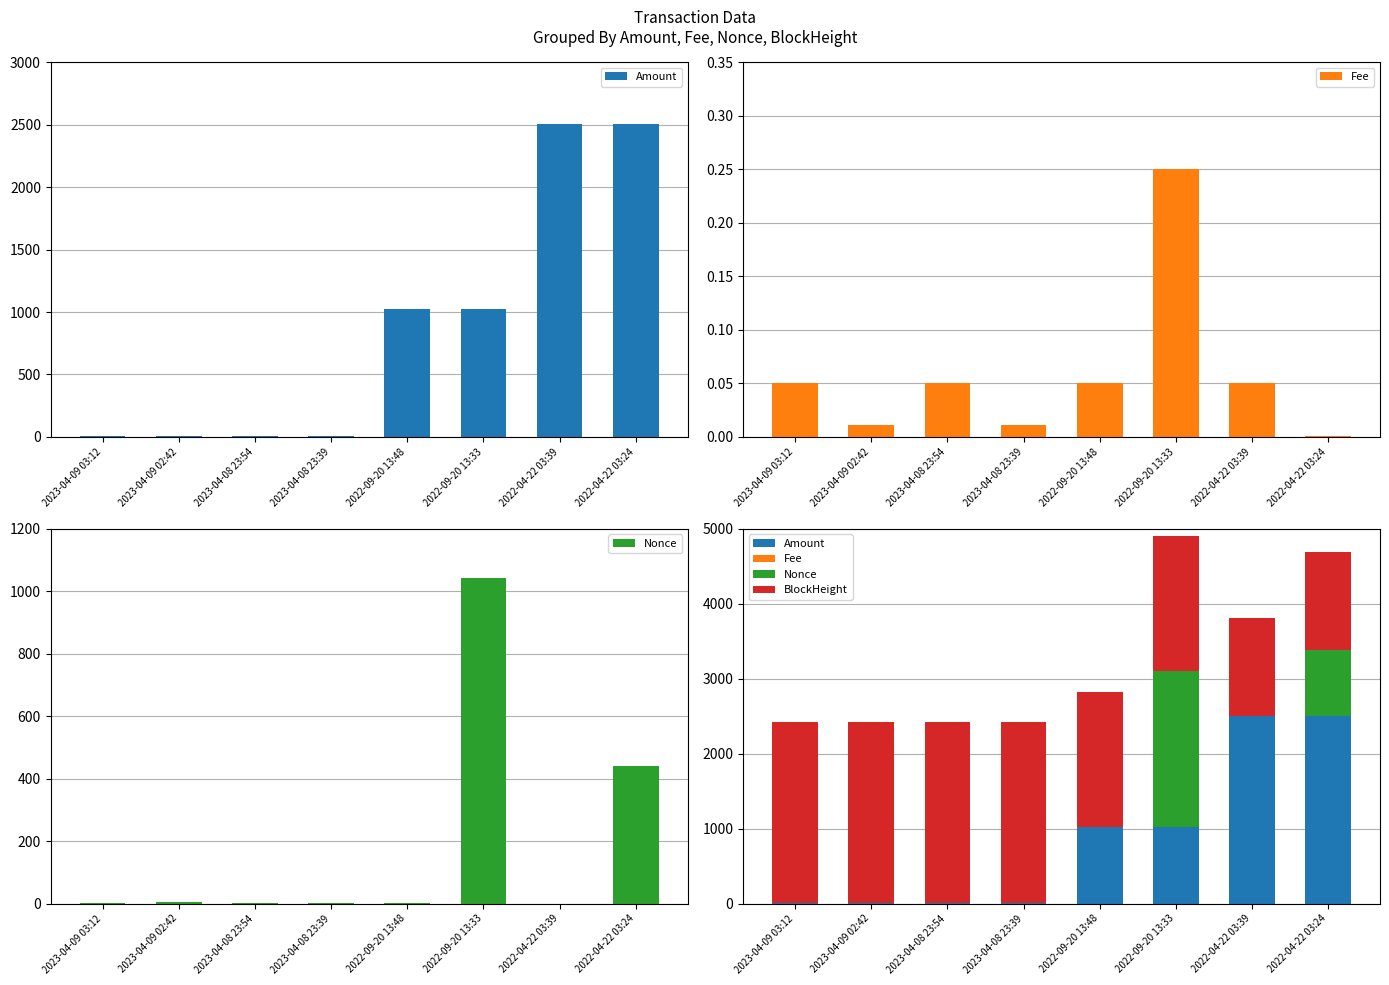

Is it true that BlockHeight equals 1304.3 at 2022-04-22 03:39?

True